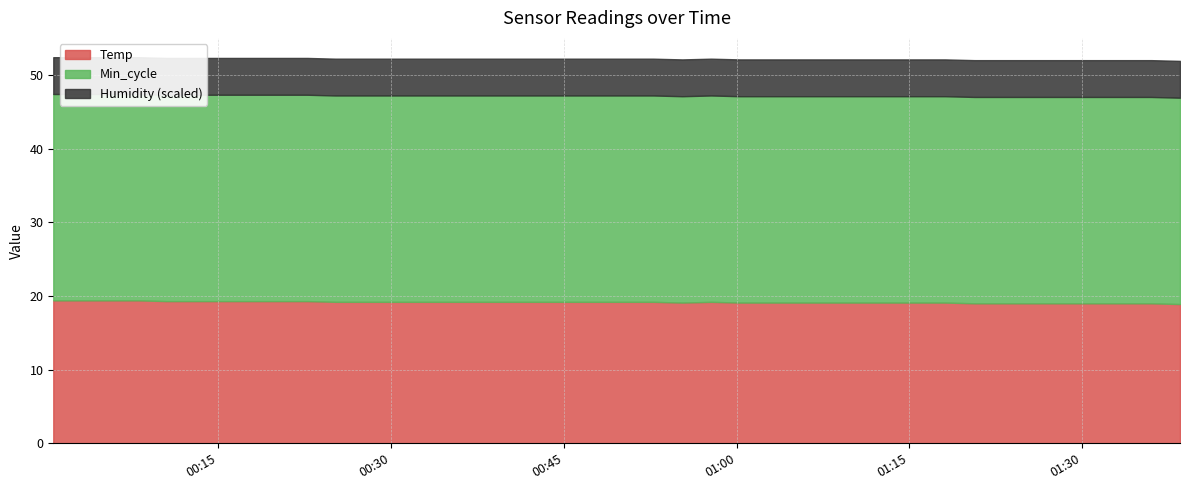

Reading left to right, what are all the values shown in this chart?

Temp: 2022/06/11 00:00:40=19.4	2022/06/11 00:03:06=19.4	2022/06/11 00:05:35=19.4	2022/06/11 00:08:01=19.4	2022/06/11 00:10:28=19.3	2022/06/11 00:12:55=19.3	2022/06/11 00:15:22=19.3	2022/06/11 00:17:49=19.3	2022/06/11 00:20:15=19.3	2022/06/11 00:22:43=19.3	2022/06/11 00:25:10=19.2	2022/06/11 00:27:37=19.2	2022/06/11 00:30:05=19.2	2022/06/11 00:32:33=19.2	2022/06/11 00:35:03=19.2	2022/06/11 00:37:30=19.2	2022/06/11 00:39:59=19.2	2022/06/11 00:42:27=19.2	2022/06/11 00:45:18=19.2	2022/06/11 00:47:47=19.2	2022/06/11 00:50:18=19.2	2022/06/11 00:52:46=19.2	2022/06/11 00:55:17=19.1	2022/06/11 00:57:47=19.2	2022/06/11 01:00:16=19.1	2022/06/11 01:02:43=19.1	2022/06/11 01:05:14=19.1	2022/06/11 01:07:57=19.1	2022/06/11 01:10:35=19.1	2022/06/11 01:13:06=19.1	2022/06/11 01:15:36=19.1	2022/06/11 01:18:07=19.1	2022/06/11 01:20:40=19.0	2022/06/11 01:23:21=19.0	2022/06/11 01:25:54=19.0	2022/06/11 01:28:29=19.0	2022/06/11 01:31:02=19.0	2022/06/11 01:33:31=19.0	2022/06/11 01:36:00=19.0	2022/06/11 01:38:30=18.9
Humidity: 2022/06/11 00:00:40=99.9	2022/06/11 00:03:06=99.9	2022/06/11 00:05:35=99.9	2022/06/11 00:08:01=99.9	2022/06/11 00:10:28=99.9	2022/06/11 00:12:55=99.9	2022/06/11 00:15:22=99.9	2022/06/11 00:17:49=99.9	2022/06/11 00:20:15=99.9	2022/06/11 00:22:43=99.9	2022/06/11 00:25:10=99.9	2022/06/11 00:27:37=99.9	2022/06/11 00:30:05=99.9	2022/06/11 00:32:33=99.9	2022/06/11 00:35:03=99.9	2022/06/11 00:37:30=99.9	2022/06/11 00:39:59=99.9	2022/06/11 00:42:27=99.9	2022/06/11 00:45:18=99.9	2022/06/11 00:47:47=99.9	2022/06/11 00:50:18=99.9	2022/06/11 00:52:46=99.9	2022/06/11 00:55:17=99.9	2022/06/11 00:57:47=99.9	2022/06/11 01:00:16=99.9	2022/06/11 01:02:43=99.9	2022/06/11 01:05:14=99.9	2022/06/11 01:07:57=99.9	2022/06/11 01:10:35=99.9	2022/06/11 01:13:06=99.9	2022/06/11 01:15:36=99.9	2022/06/11 01:18:07=99.9	2022/06/11 01:20:40=99.9	2022/06/11 01:23:21=99.9	2022/06/11 01:25:54=99.9	2022/06/11 01:28:29=99.9	2022/06/11 01:31:02=99.9	2022/06/11 01:33:31=99.9	2022/06/11 01:36:00=99.9	2022/06/11 01:38:30=99.9
Min_cycle: 2022/06/11 00:00:40=28.0	2022/06/11 00:03:06=28.0	2022/06/11 00:05:35=28.0	2022/06/11 00:08:01=28.0	2022/06/11 00:10:28=28.0	2022/06/11 00:12:55=28.0	2022/06/11 00:15:22=28.0	2022/06/11 00:17:49=28.0	2022/06/11 00:20:15=28.0	2022/06/11 00:22:43=28.0	2022/06/11 00:25:10=28.0	2022/06/11 00:27:37=28.0	2022/06/11 00:30:05=28.0	2022/06/11 00:32:33=28.0	2022/06/11 00:35:03=28.0	2022/06/11 00:37:30=28.0	2022/06/11 00:39:59=28.0	2022/06/11 00:42:27=28.0	2022/06/11 00:45:18=28.0	2022/06/11 00:47:47=28.0	2022/06/11 00:50:18=28.0	2022/06/11 00:52:46=28.0	2022/06/11 00:55:17=28.0	2022/06/11 00:57:47=28.0	2022/06/11 01:00:16=28.0	2022/06/11 01:02:43=28.0	2022/06/11 01:05:14=28.0	2022/06/11 01:07:57=28.0	2022/06/11 01:10:35=28.0	2022/06/11 01:13:06=28.0	2022/06/11 01:15:36=28.0	2022/06/11 01:18:07=28.0	2022/06/11 01:20:40=28.0	2022/06/11 01:23:21=28.0	2022/06/11 01:25:54=28.0	2022/06/11 01:28:29=28.0	2022/06/11 01:31:02=28.0	2022/06/11 01:33:31=28.0	2022/06/11 01:36:00=28.0	2022/06/11 01:38:30=28.0